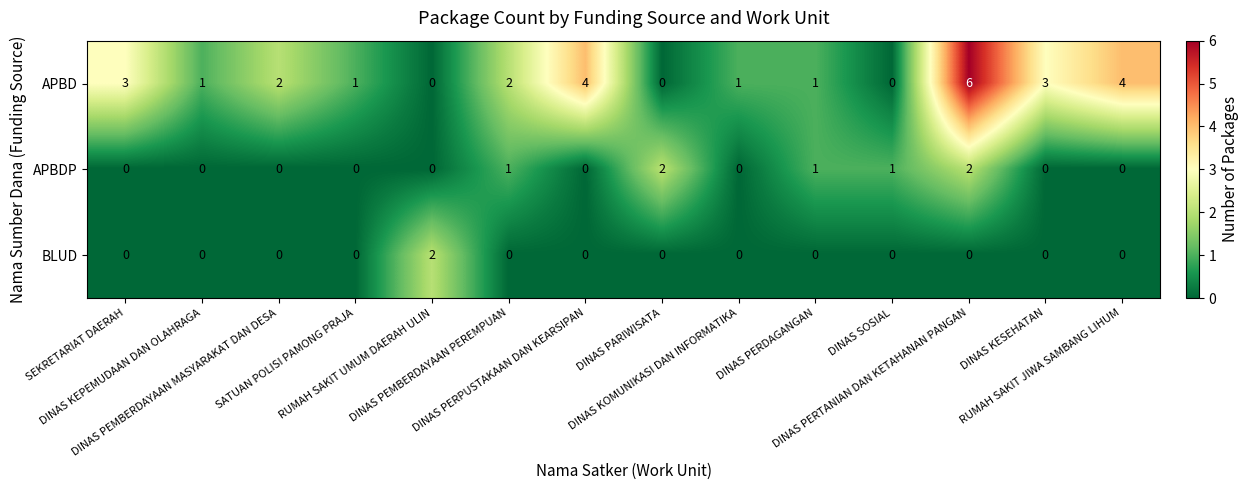

How many data points does each series have?

14